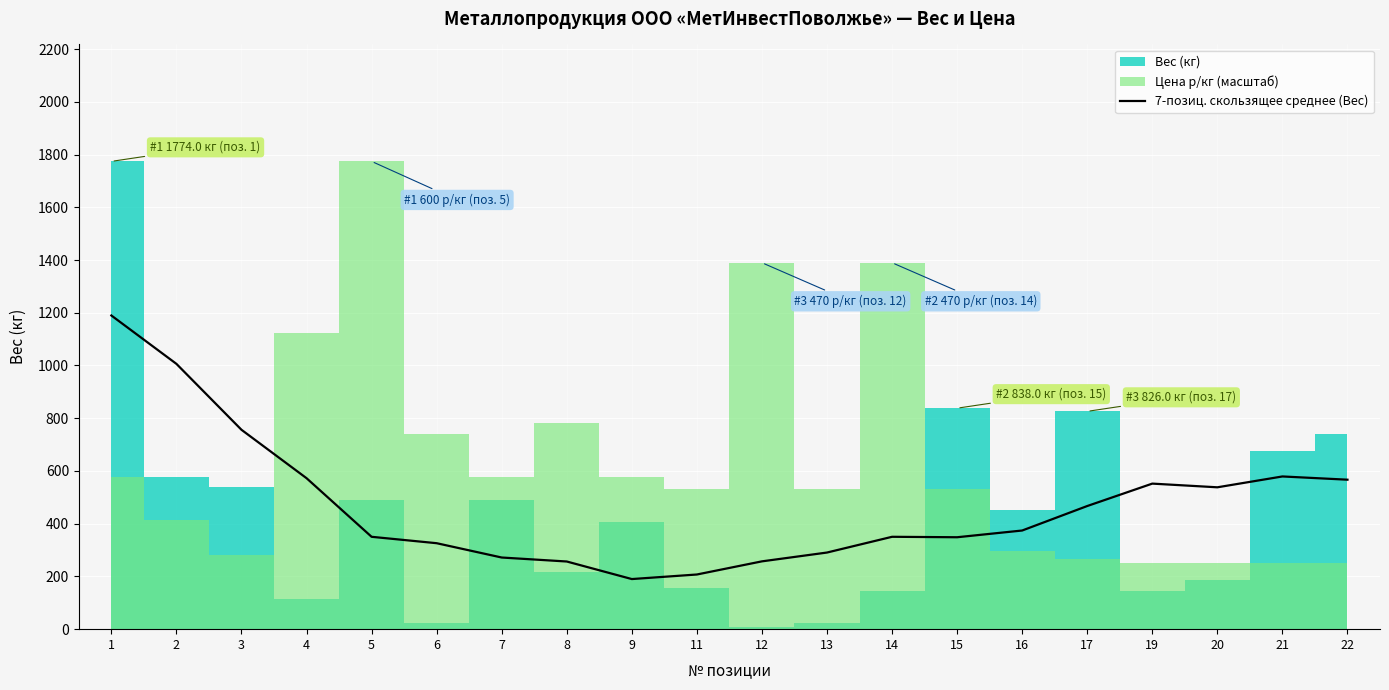

What is the change in value from 1 to 16?

-815.4